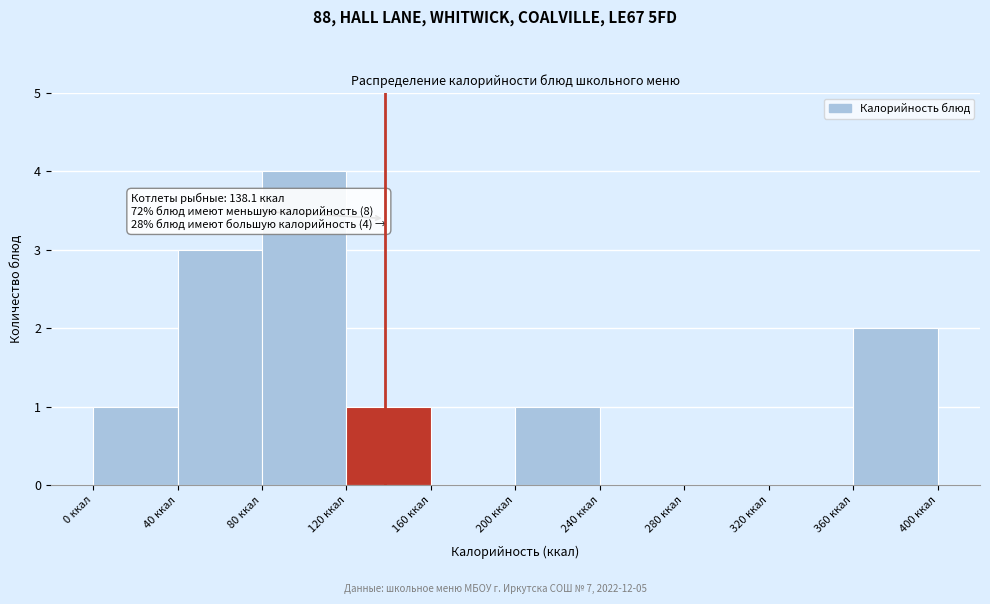

Over which range of the x-axis is the bar tallest?

80 to 120